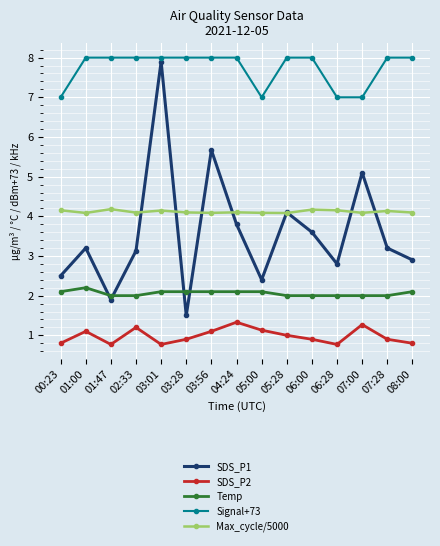

Does the chart display data point markers on the line(s)?

Yes